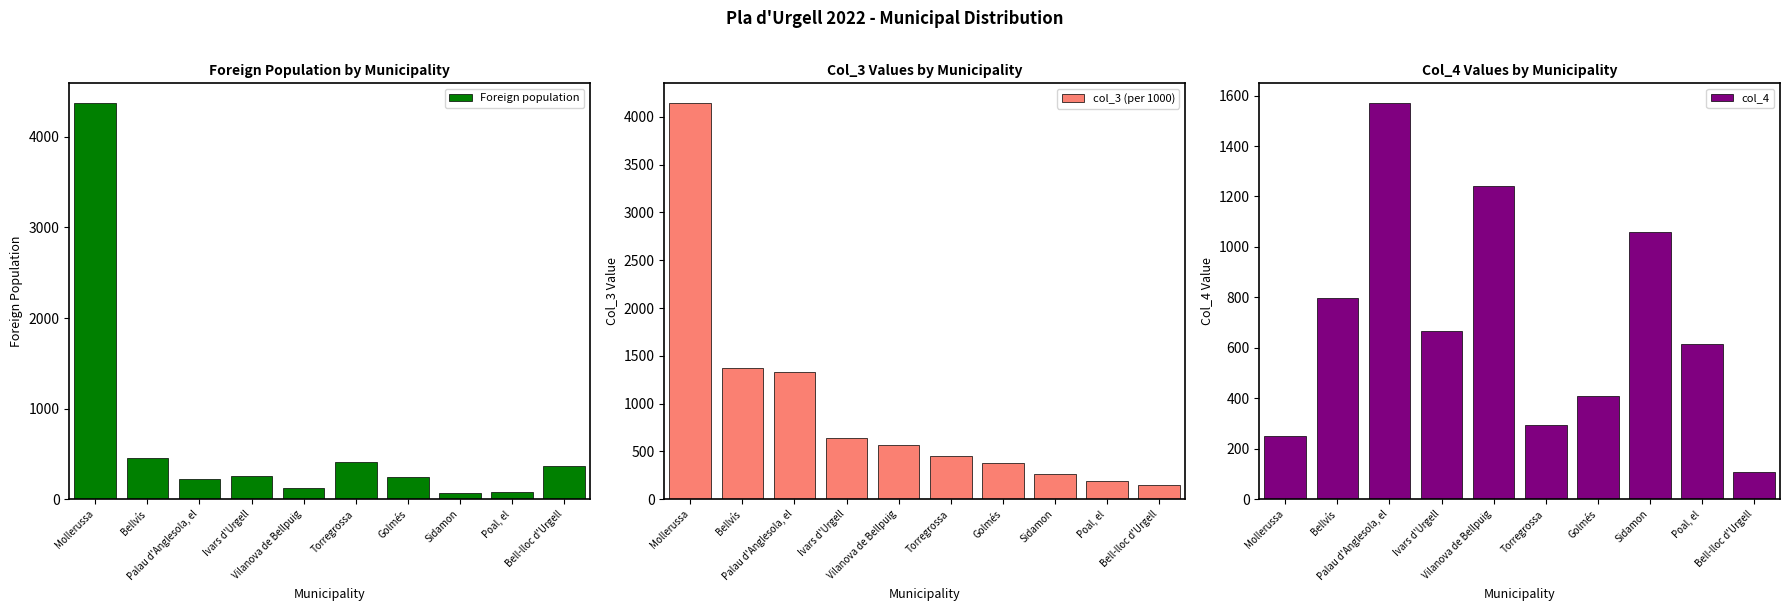

Read the col_4 value at Vilanova de Bellpuig.

1240